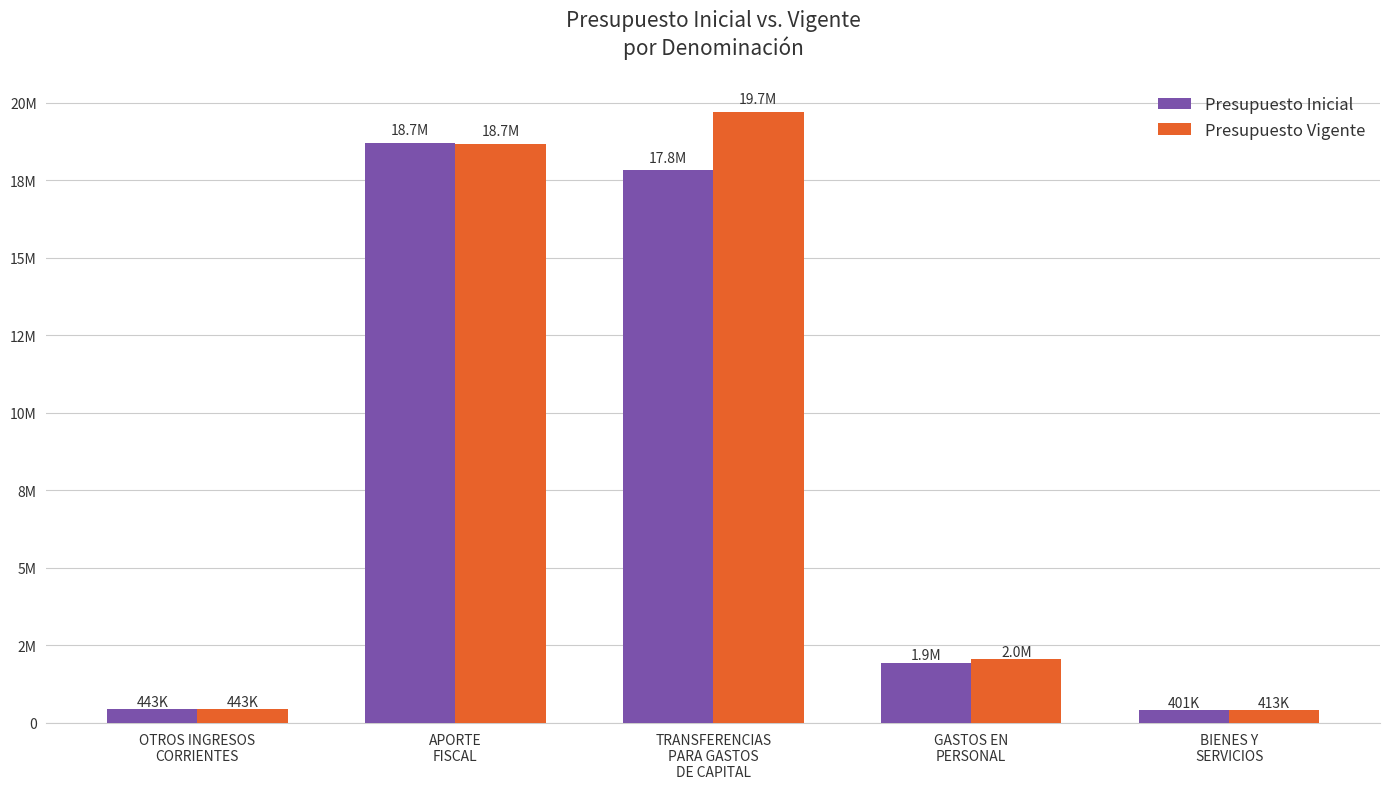

Reading left to right, list all the values displayed in this chart.

Presupuesto Inicial: 442680	18701352	17823909	1937563	401115
Presupuesto Vigente: 442680	18676639	19710332	2044703	413429